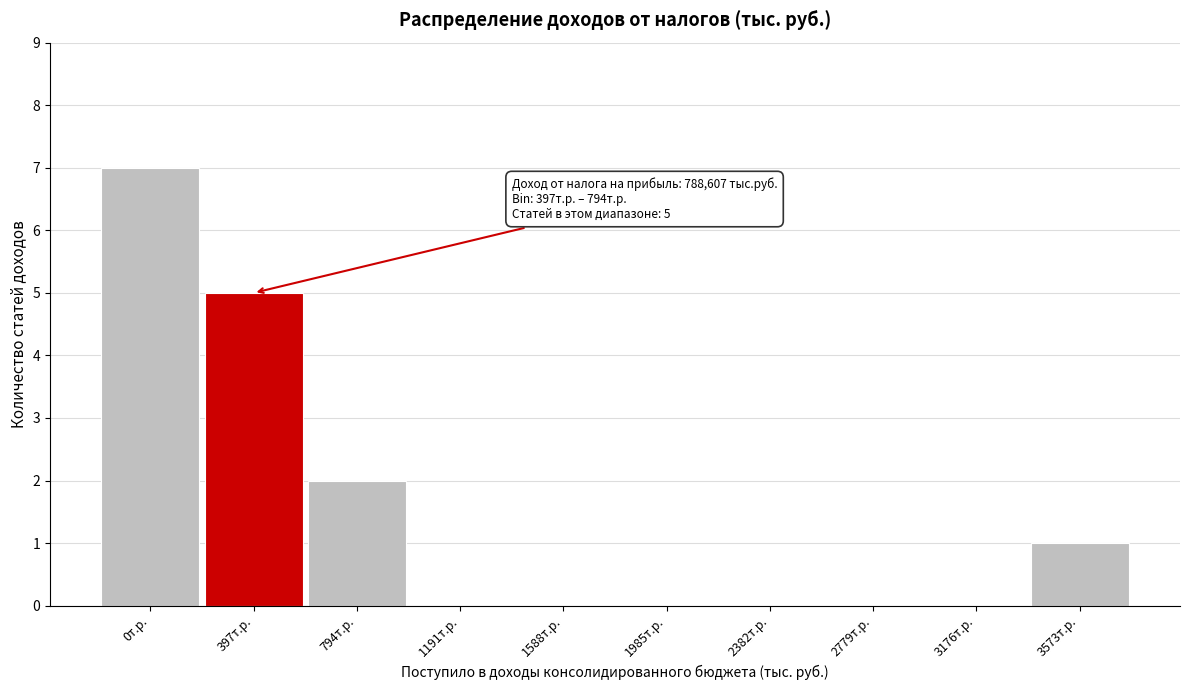

Reading left to right, transcribe all the data shown in this chart.

0т.р.=7	397т.р.=5	794т.р.=2	1191т.р.=0	1588т.р.=0	1985т.р.=0	2382т.р.=0	2779т.р.=0	3176т.р.=0	3573т.р.=1